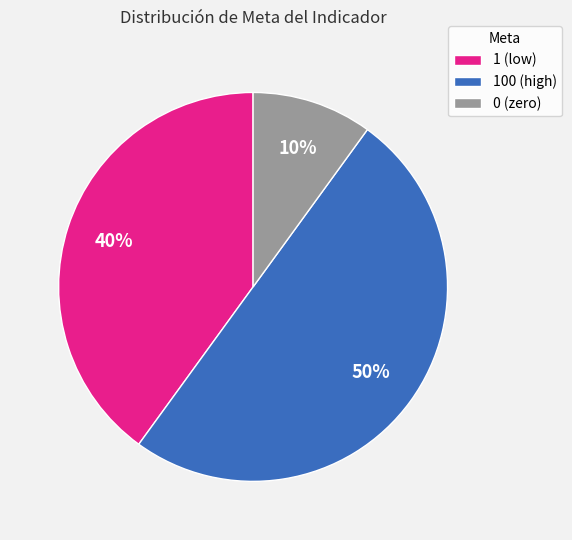

To the nearest percent, what percentage of the pie is 0 (zero)?

10%